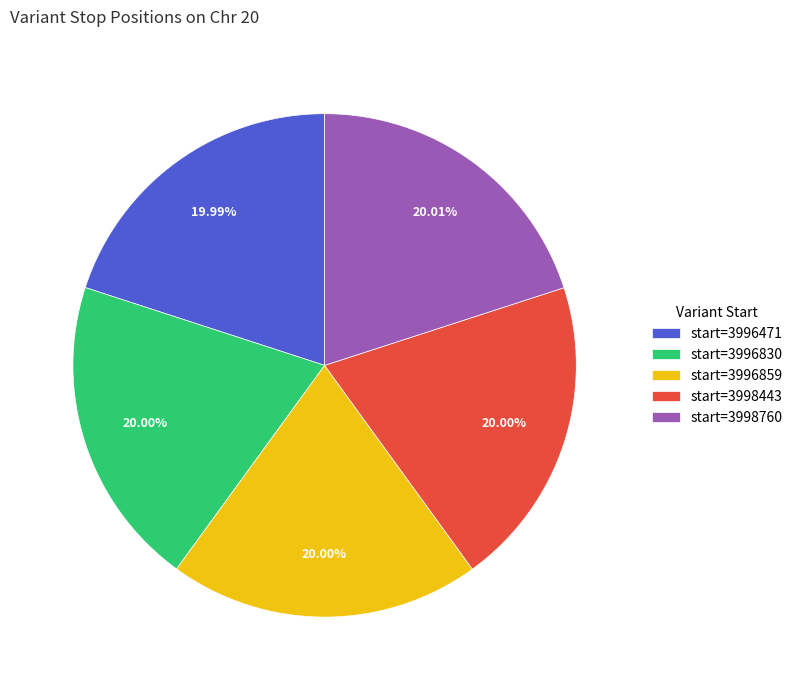

How many segments does this pie chart have?

5